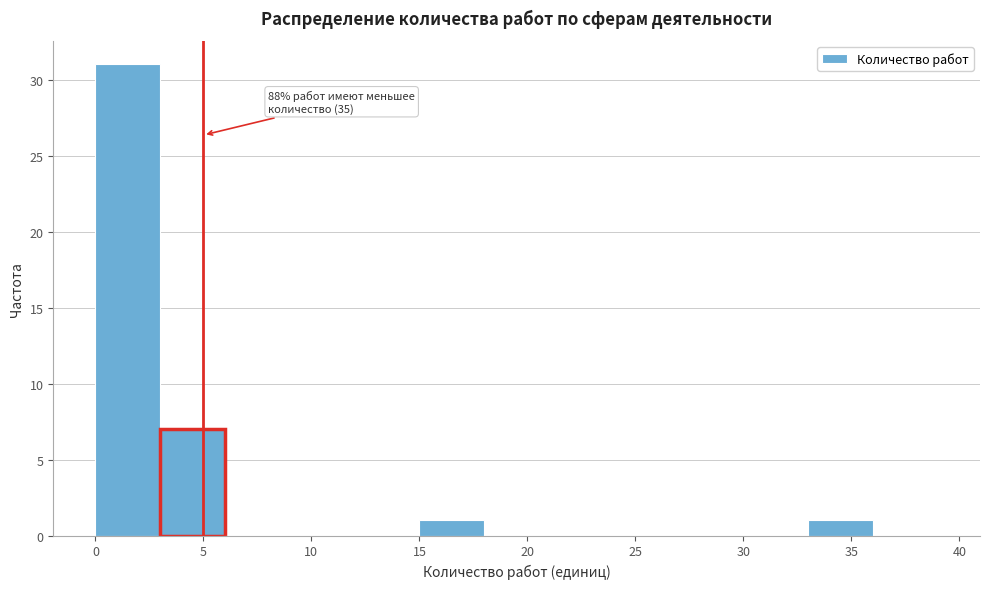

Which range on the x-axis has the tallest bar?

0 to 3